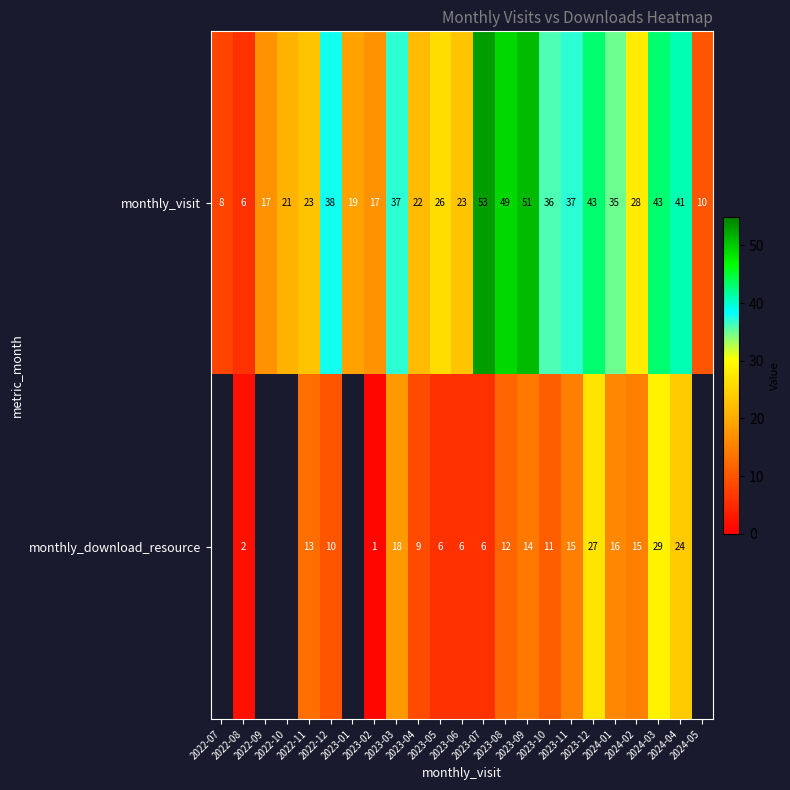

What is the difference between the second highest and minimum values in the monthly_visit series?

45